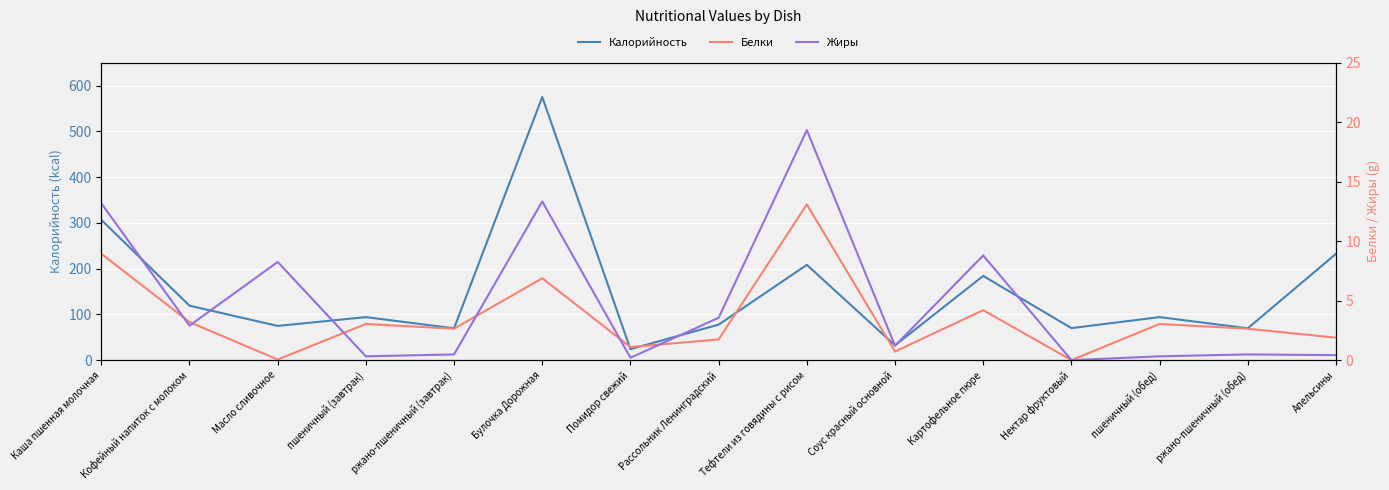

At which label is Калорийность closest to 299?

Каша пшенная молочная